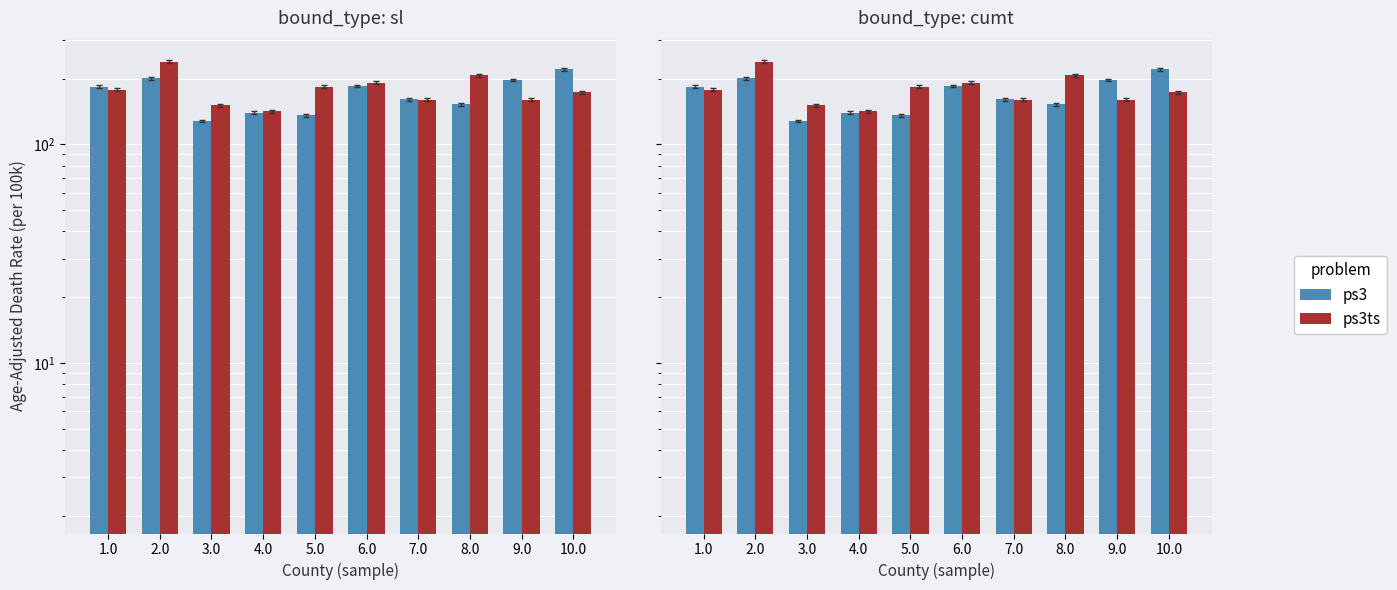

The value of ps3ts at 3.0 is 200.4. True or false?

False